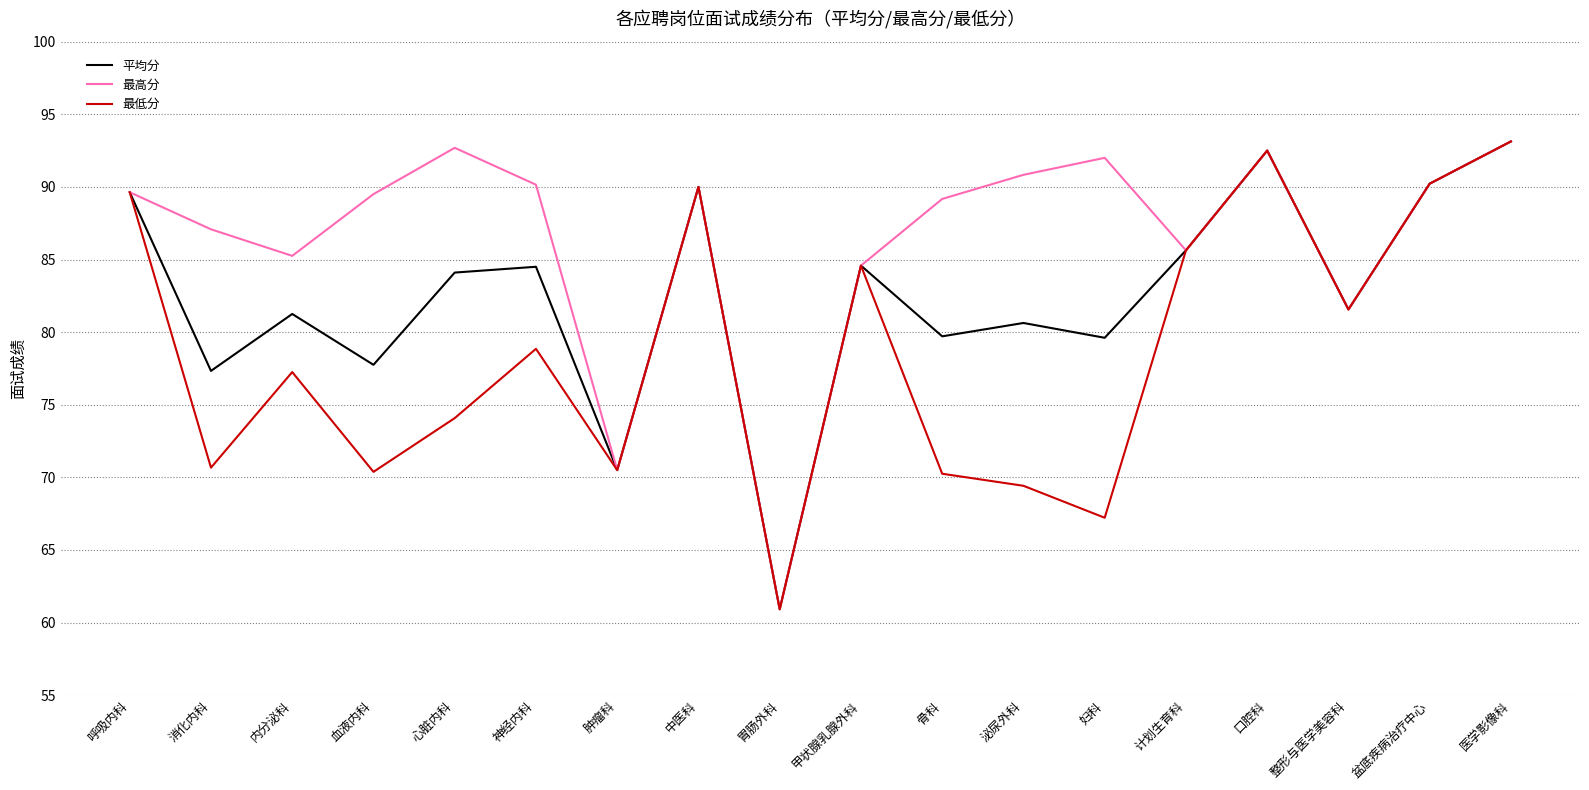

What position from the right is 甲状腺乳腺外科?

9